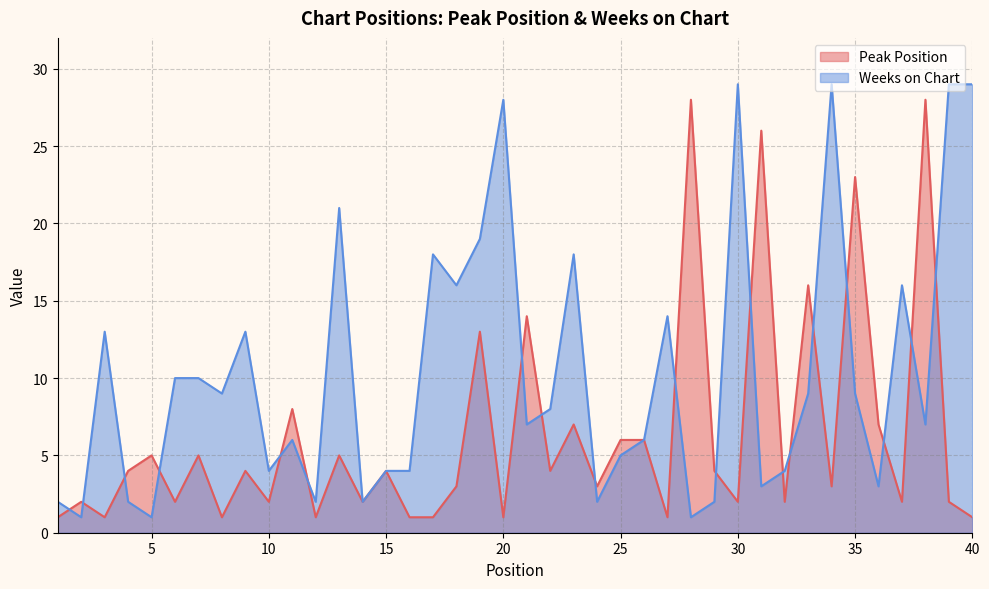

The value of Weeks on Chart at 35 is 9. True or false?

True